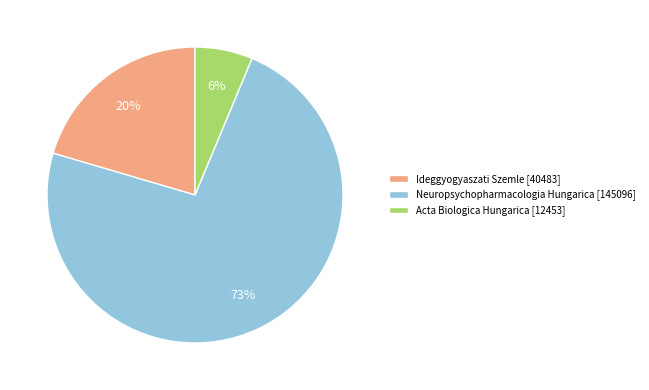

The Ideggyogyaszati Szemle slice represents 15% of the pie. True or false?

False